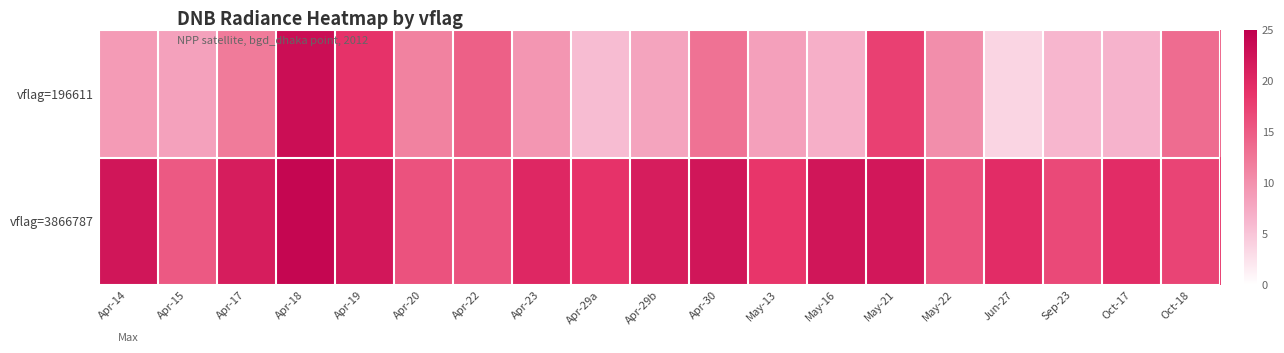

Rank the series by their maximum value, from lowest to highest.

vflag=196611, vflag=3866787